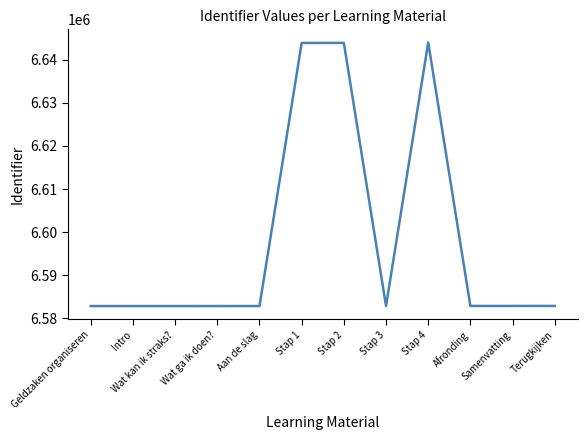

The chart shows a value of 6643894 at Stap 1. True or false?

True